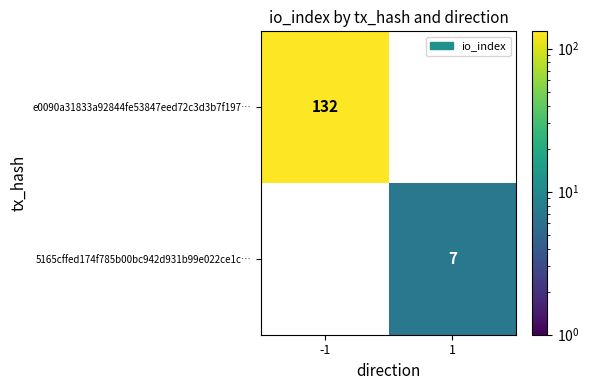

The value of e0090a31833a92844fe53847eed72c3d3b7f197… at -1 is 177. True or false?

False